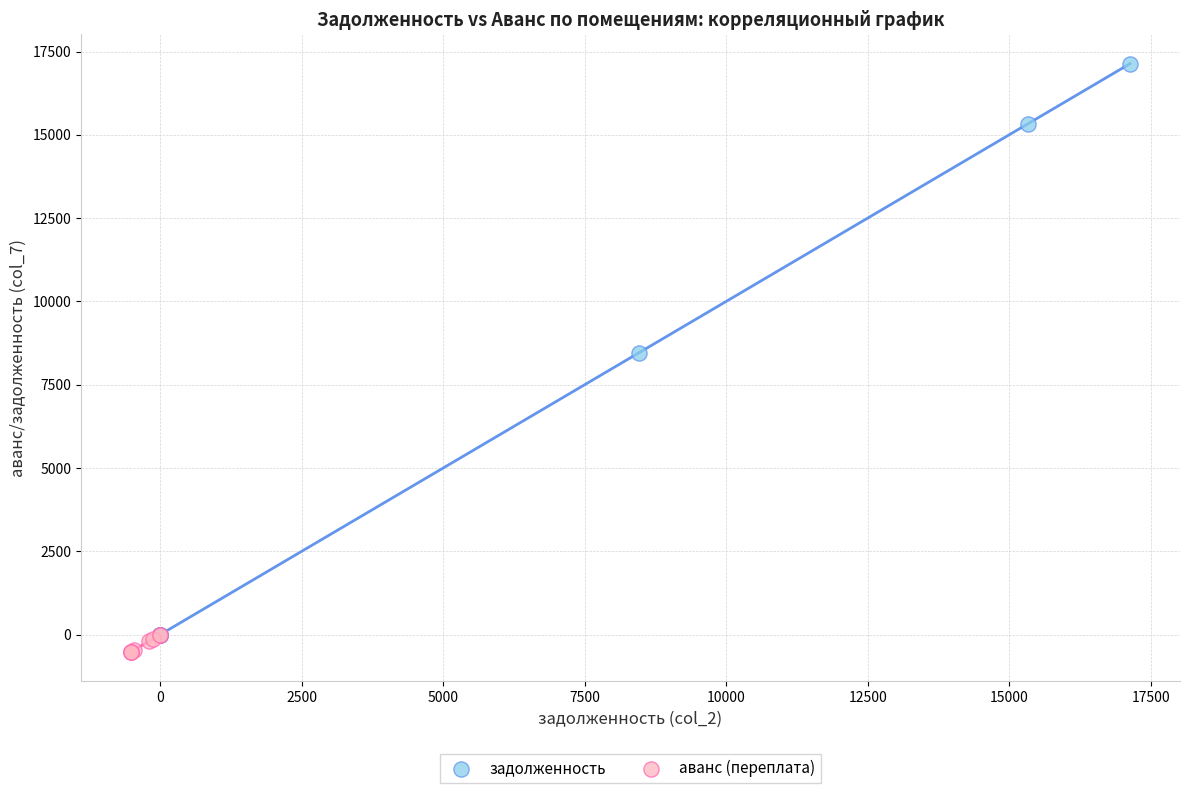

Which series has the largest Y range (max minus min)?

задолженность